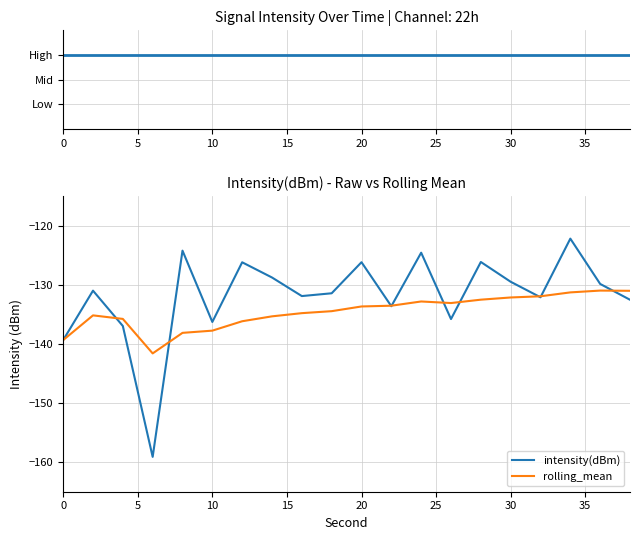

True or false: rolling_mean and intensity(dBm) cross at least once.

True